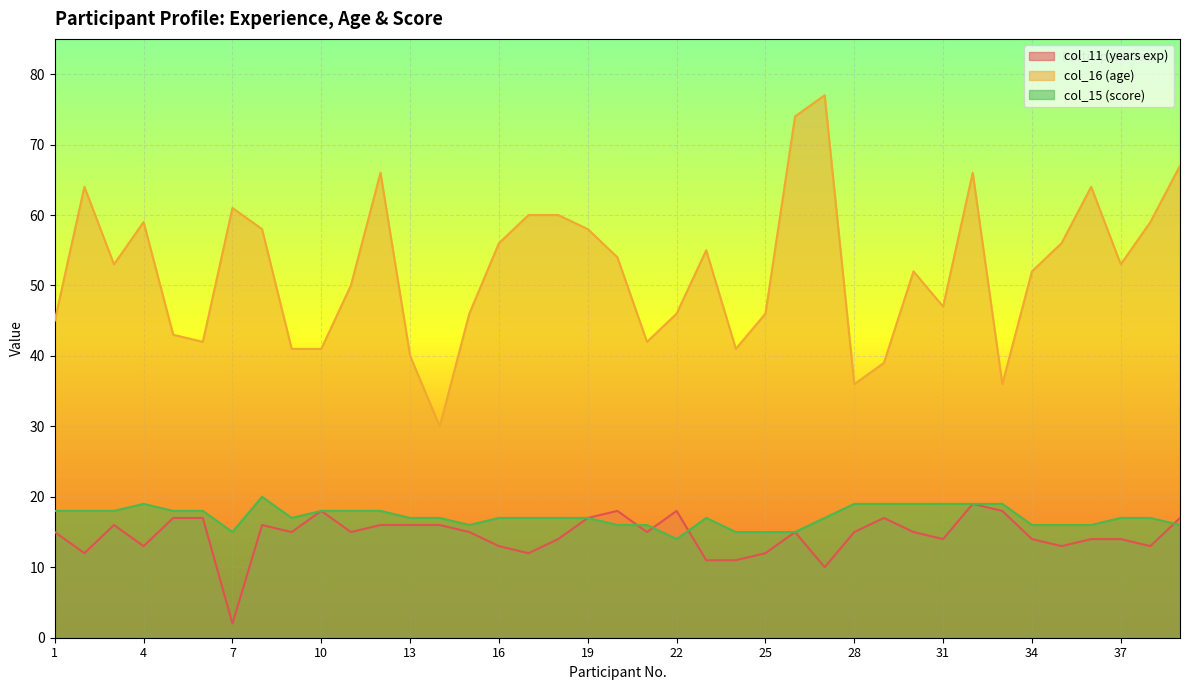

True or false: col_16 (age) and col_11 (years exp) intersect in this chart.

False